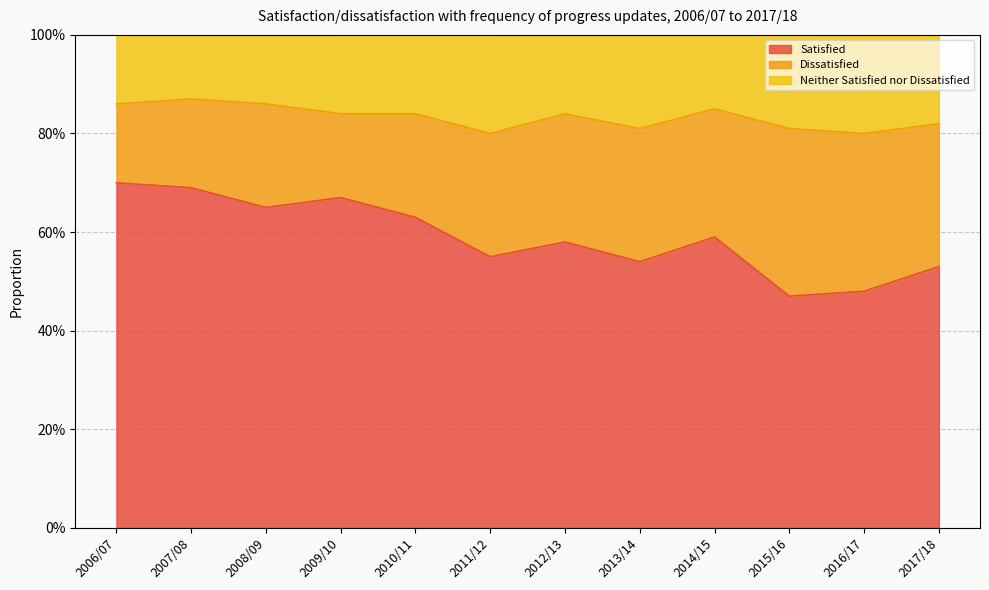

At how many categories does at least one series exceed 0?

12